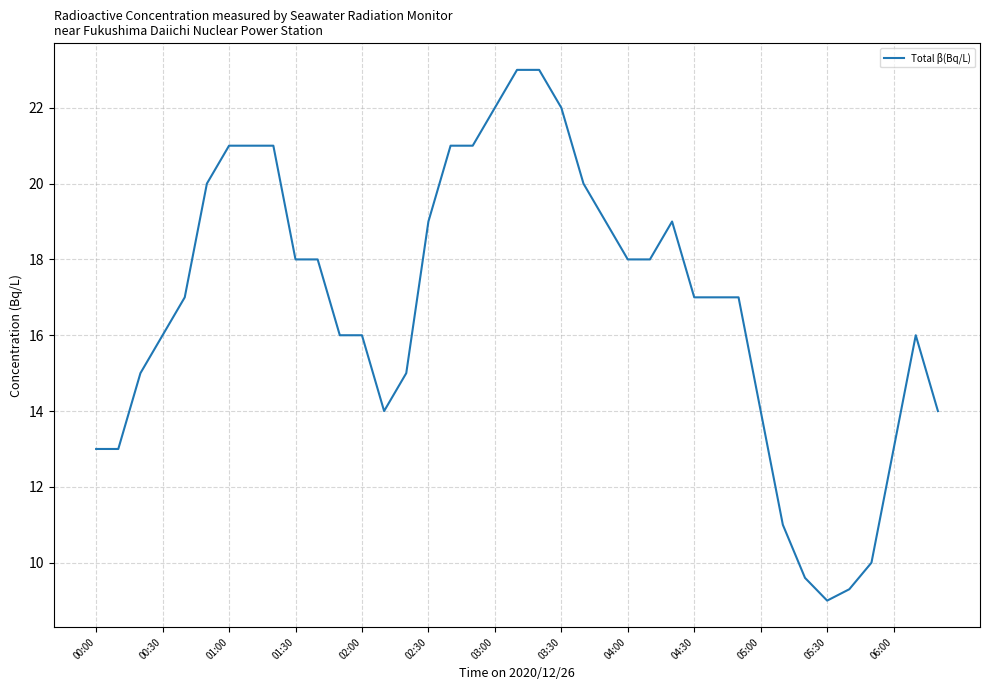

What is the smallest value displayed?

9.0